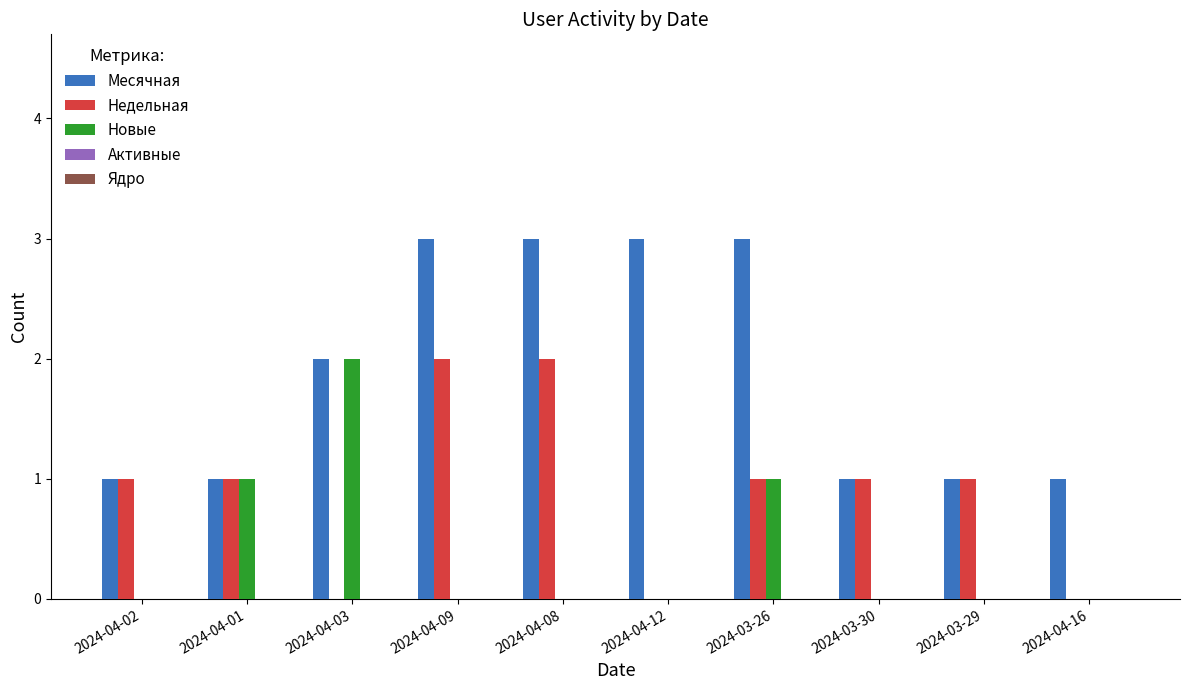

At which label does Новые reach its peak?

2024-04-03